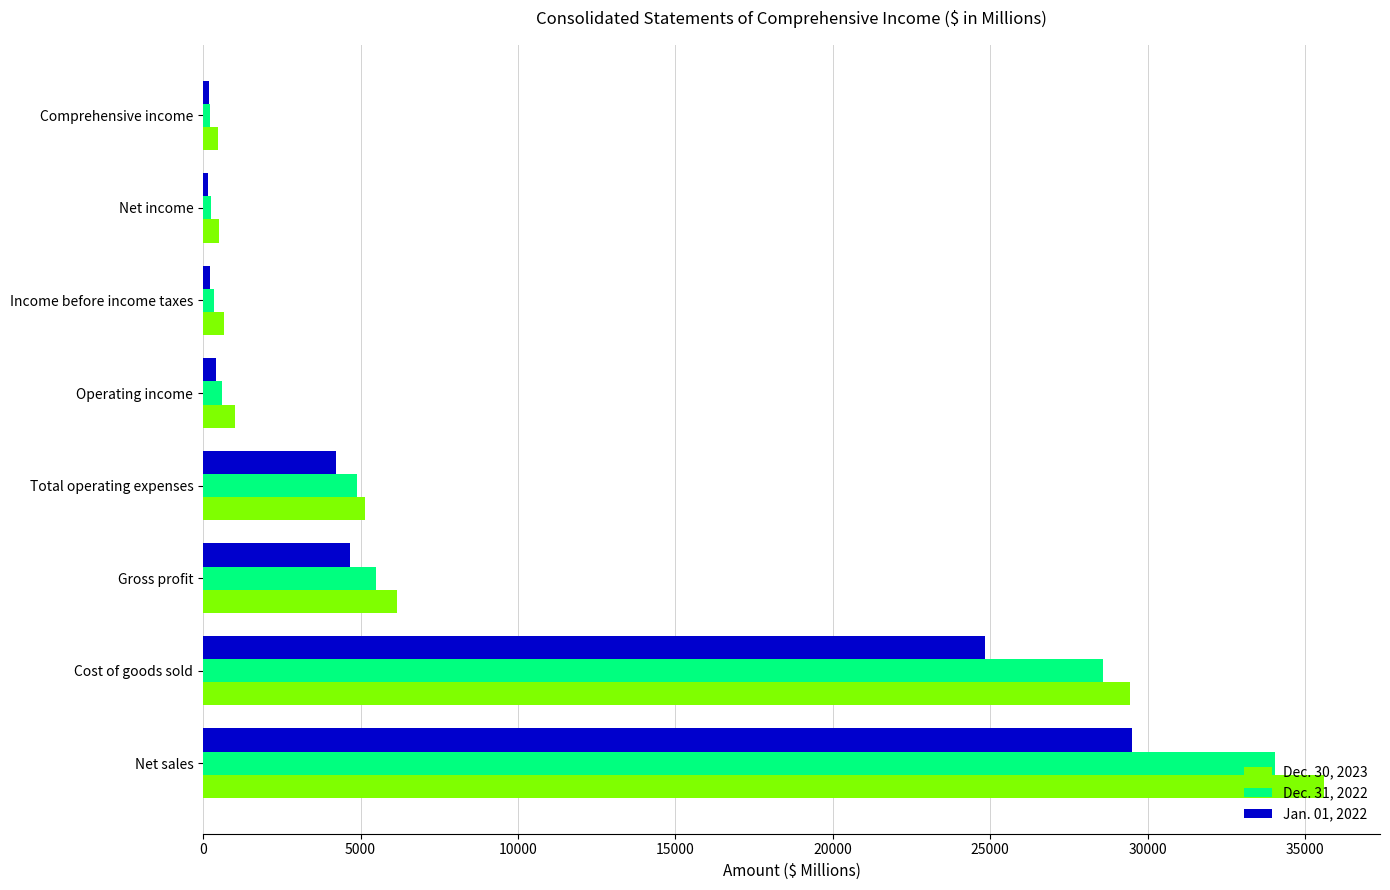

At which category is the sum across all series the highest?

Net sales